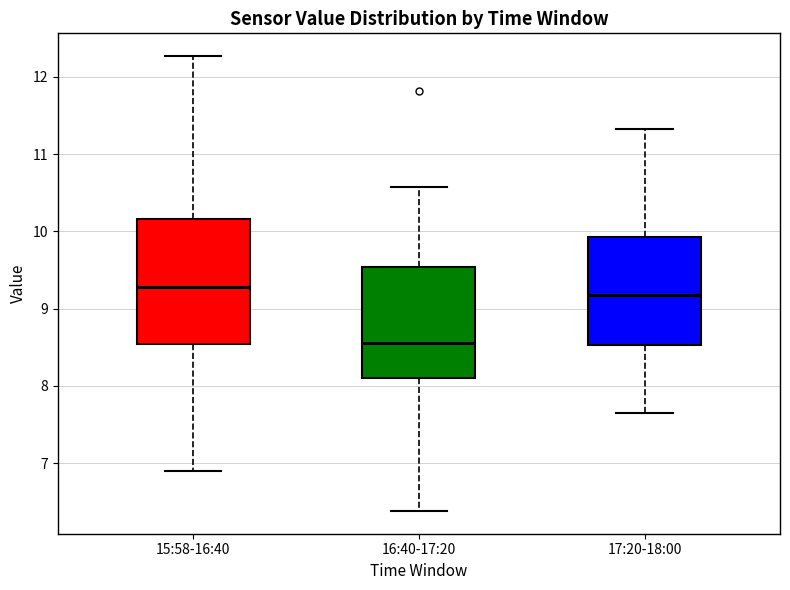

Which box is the tallest, from its lower edge to its upper edge?

15:58-16:40